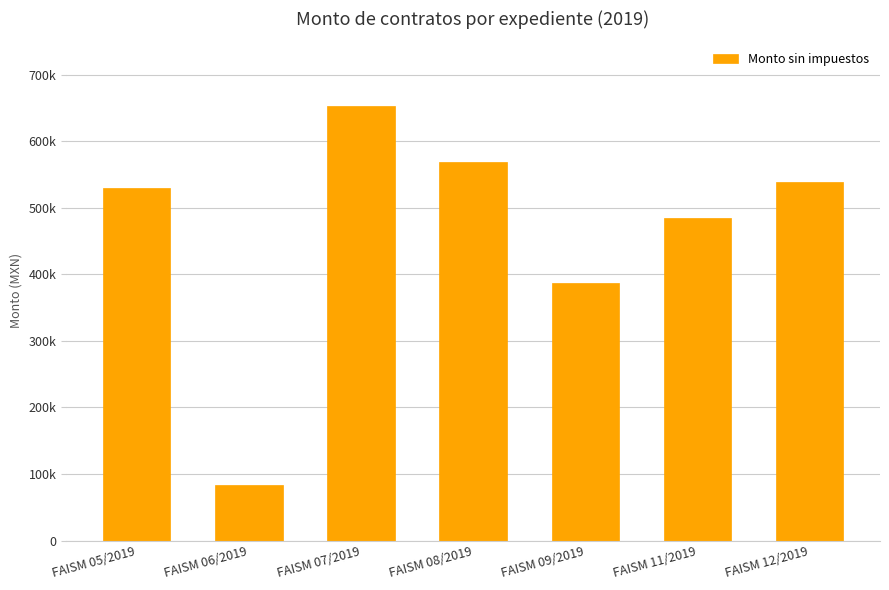

Are the bars horizontal?

No